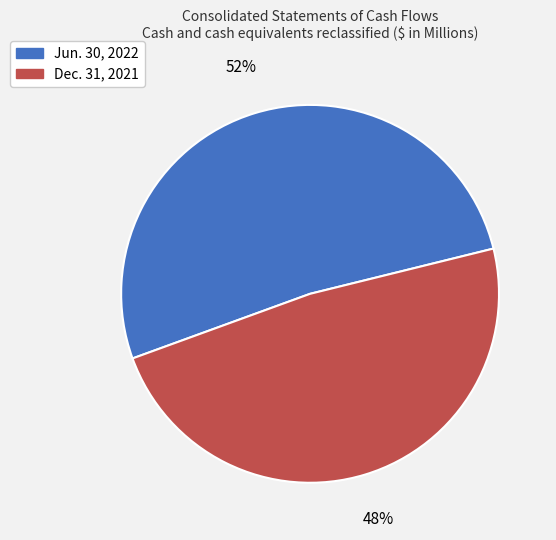

To the nearest percent, what is the average slice percentage?

50%